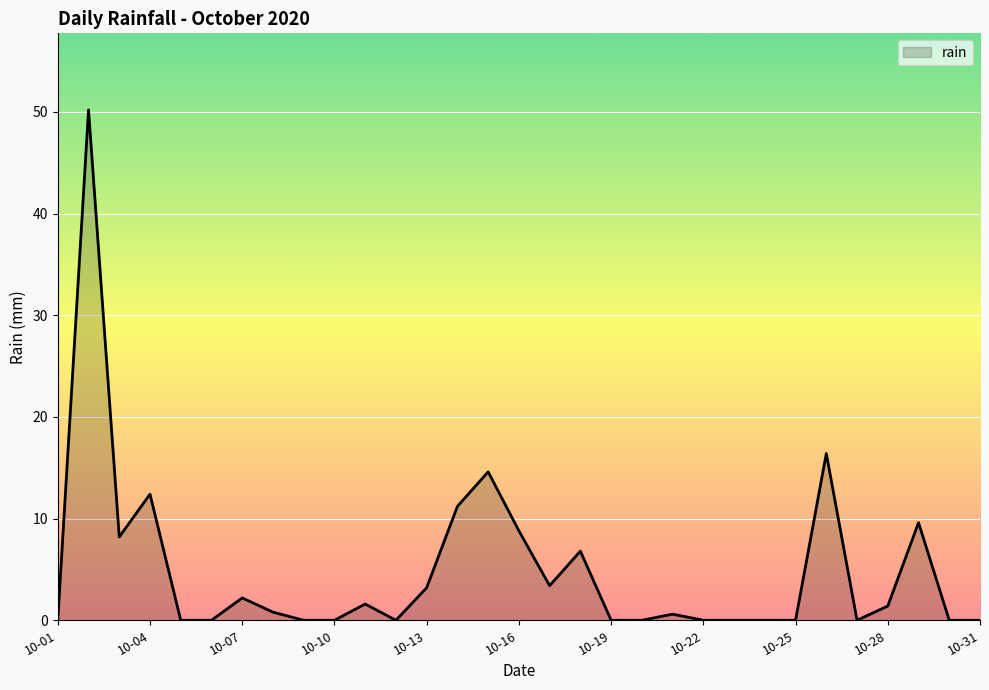

What is the difference between the maximum and minimum values?

50.2